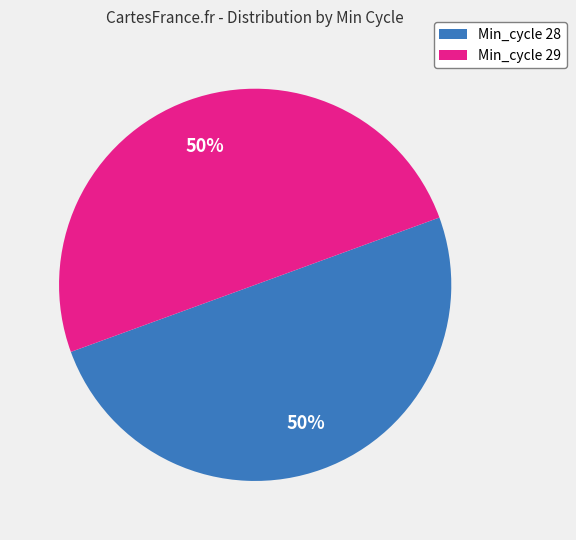

To the nearest percent, what is the average slice percentage?

50%